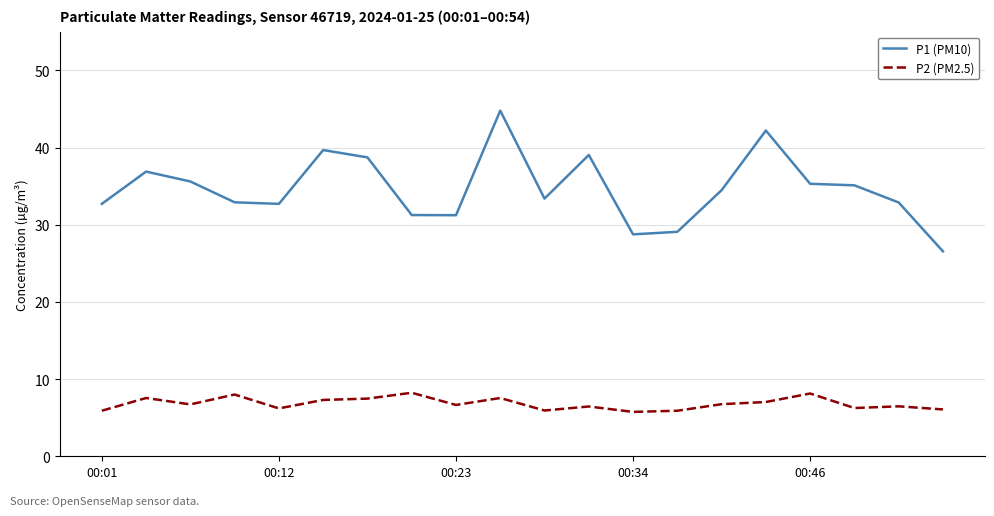

Which series has the largest range (max minus min)?

P1 (PM10)